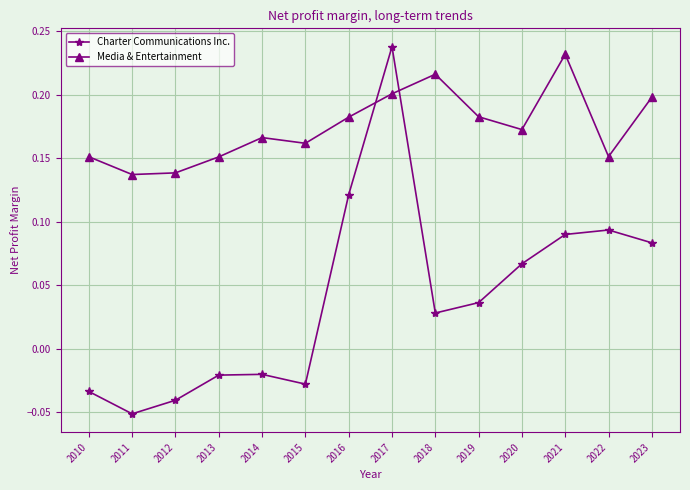

Is the value of Charter Communications Inc. at 2017 greater than the value of Media & Entertainment at 2019?

Yes